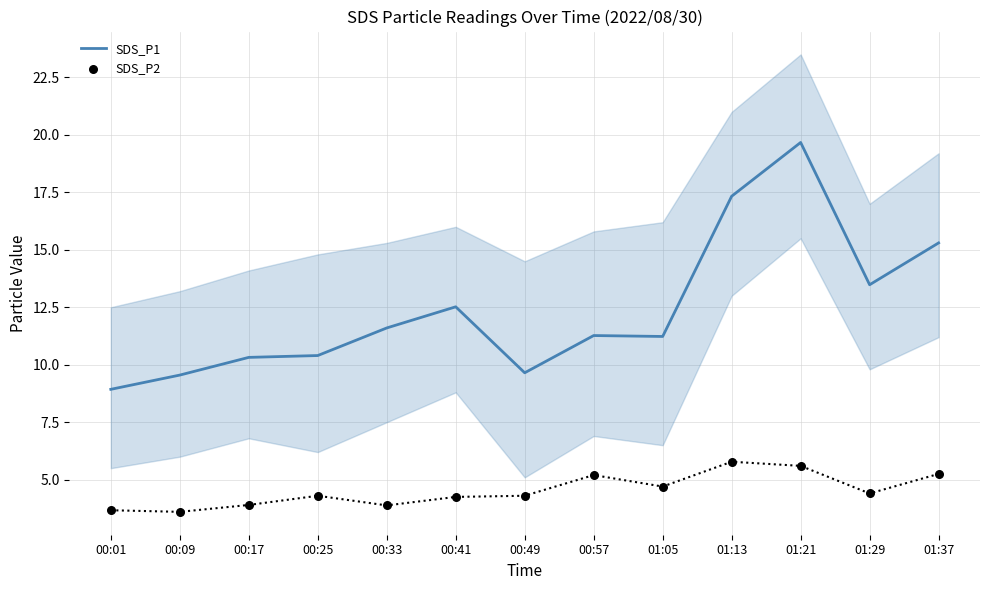

At which category is the sum across all series the highest?

01:21